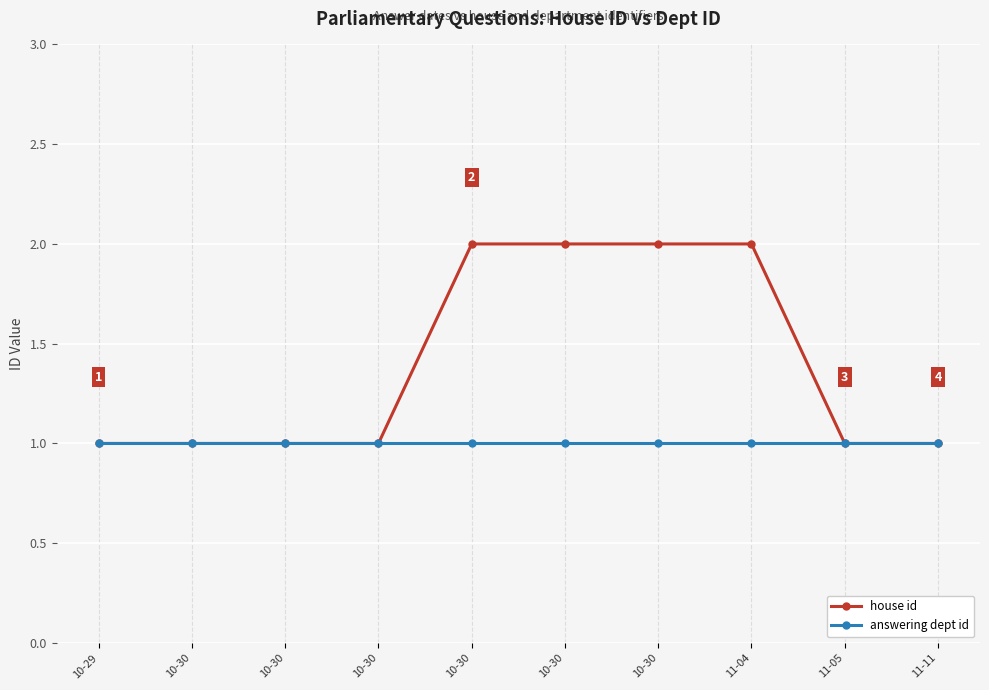

Is this an area chart (filled region under the line)?

No